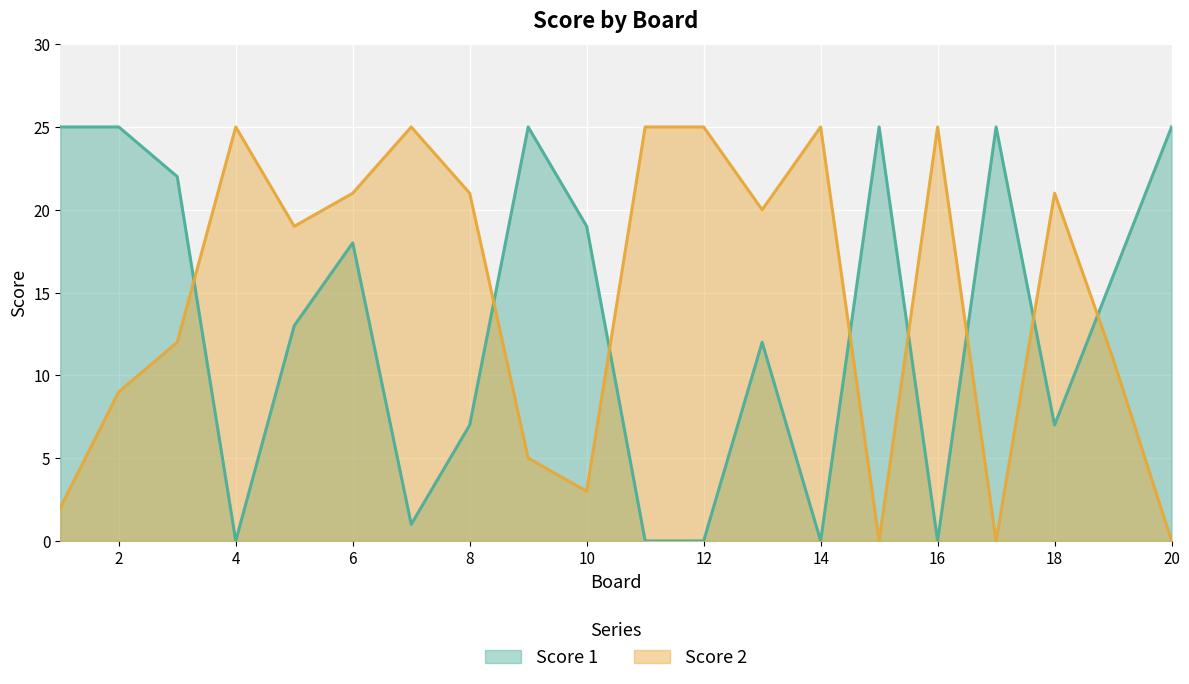

How many values in Score 2 are above zero?

17